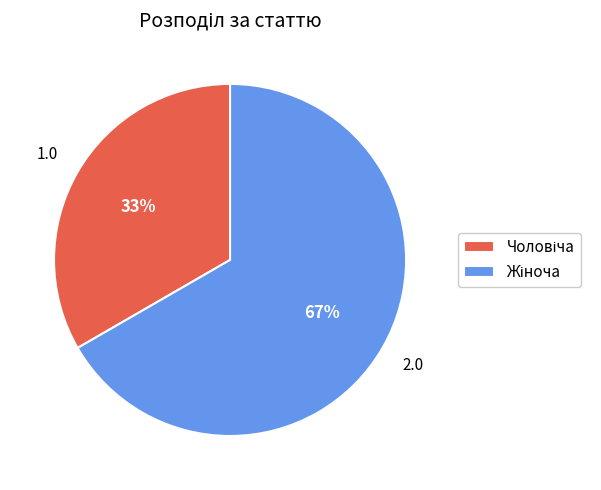

To the nearest percent, what is the average slice percentage?

50%